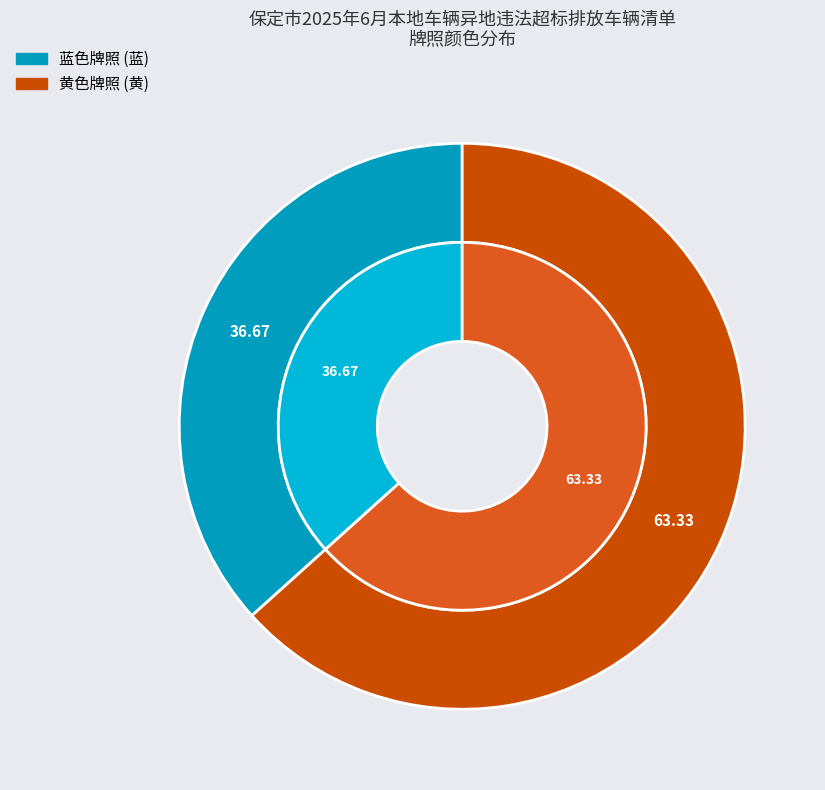

Is the sum of 黄 and 蓝 greater than half?

Yes